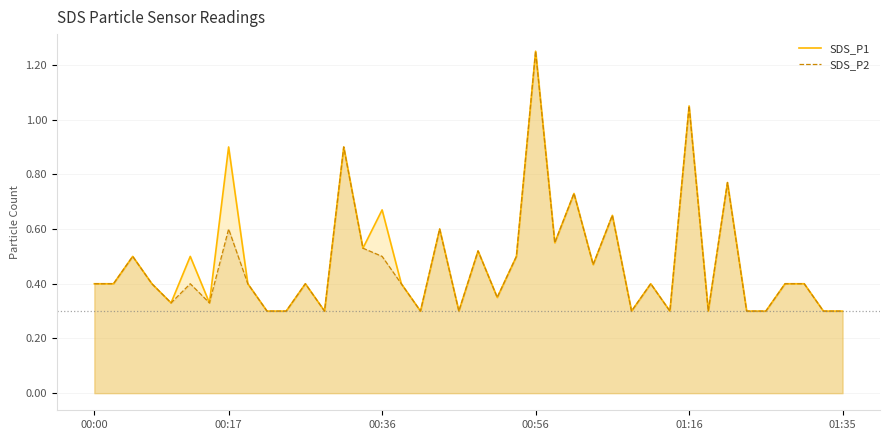

At which category is the sum across all series the highest?

00:56